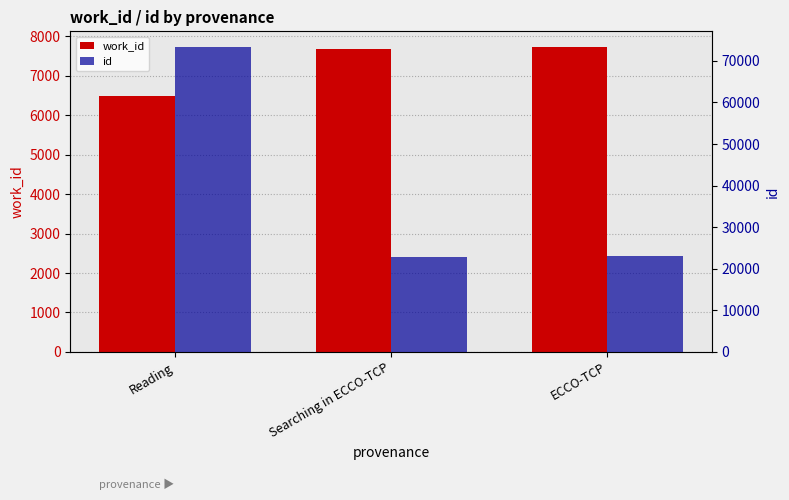

Reading left to right, what are all the values shown in this chart?

work_id: Reading=6494	Searching in ECCO-TCP=7677	ECCO-TCP=7739
id: Reading=73442	Searching in ECCO-TCP=22778	ECCO-TCP=23035